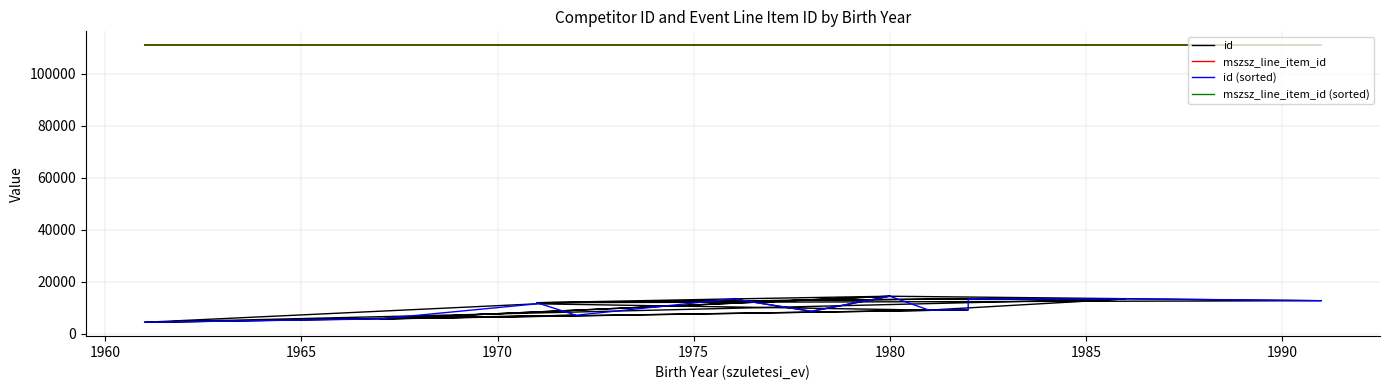

What is the value of the mszsz_line_item_id (sorted) point at the 18th from the left?

110885